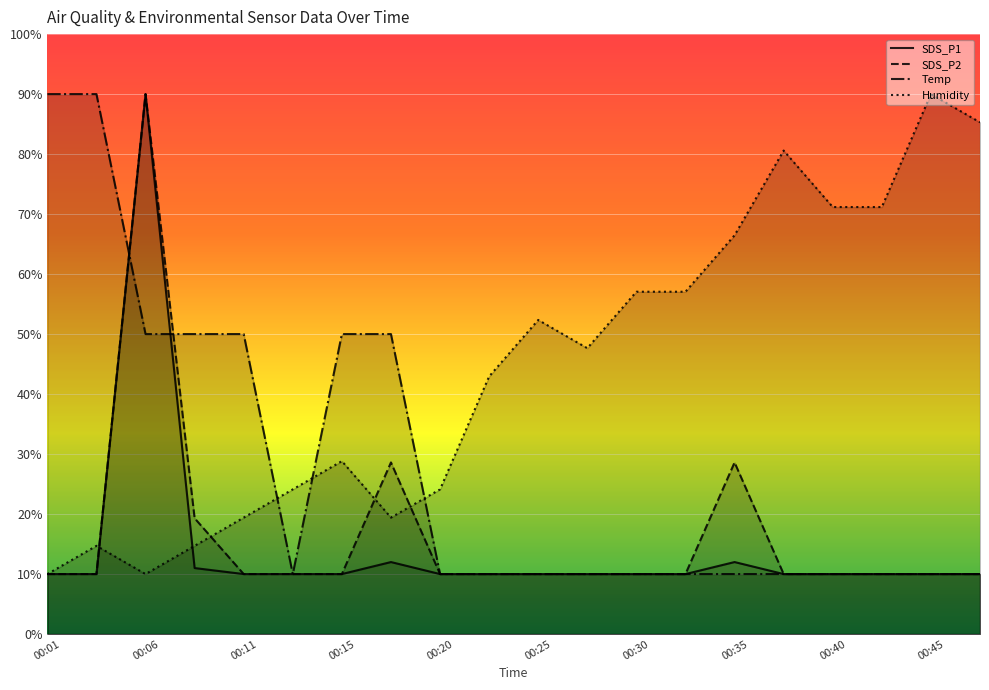

Is it true that Temp equals 15.3 at 13?

False